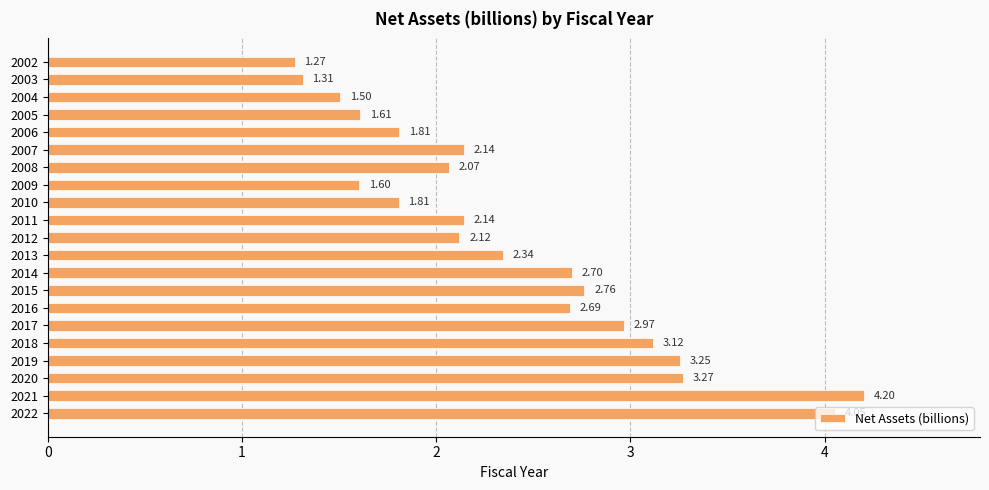

How many bars are there in total?

21